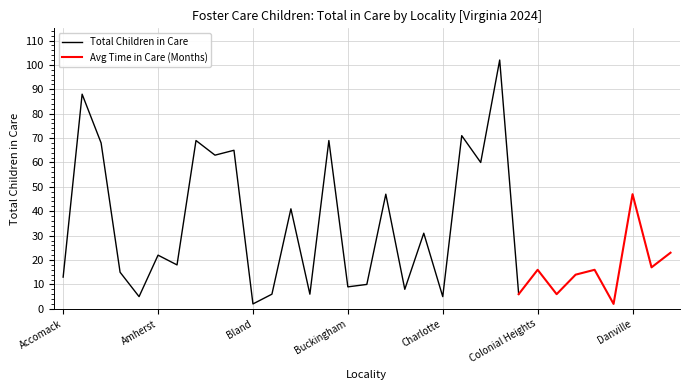

Which series has the largest total across all categories?

Total Children in Care